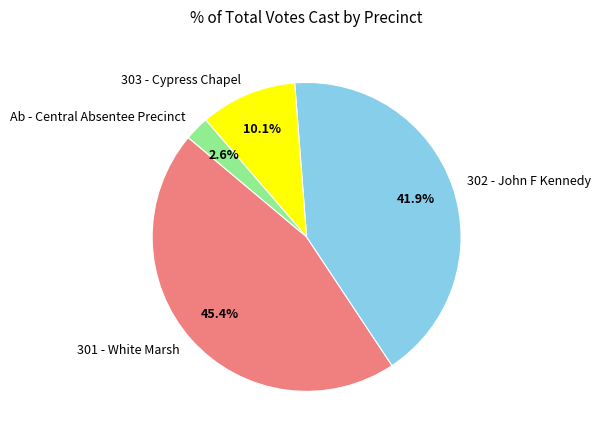

To the nearest percent, what percentage of the pie is 301 - White Marsh?

45%